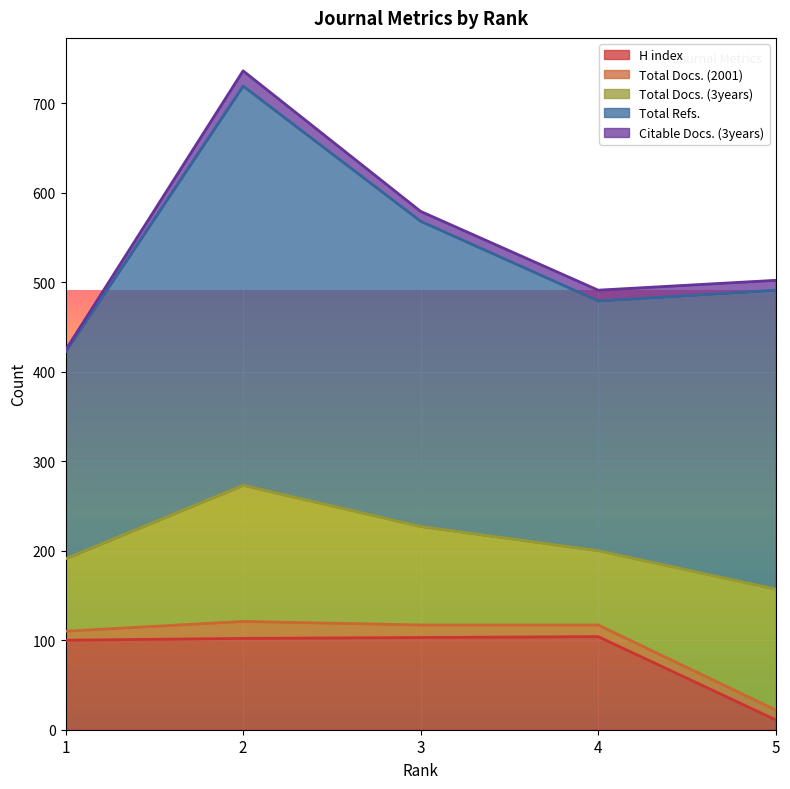

What is the smallest value displayed?

2